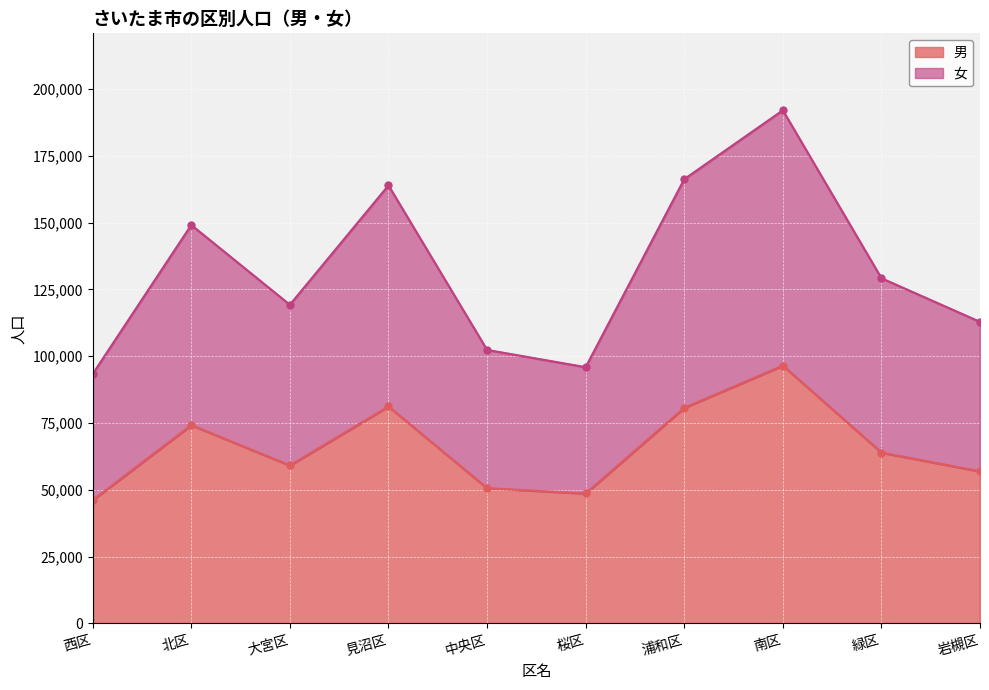

What are all the series names shown in the legend?

男, 女